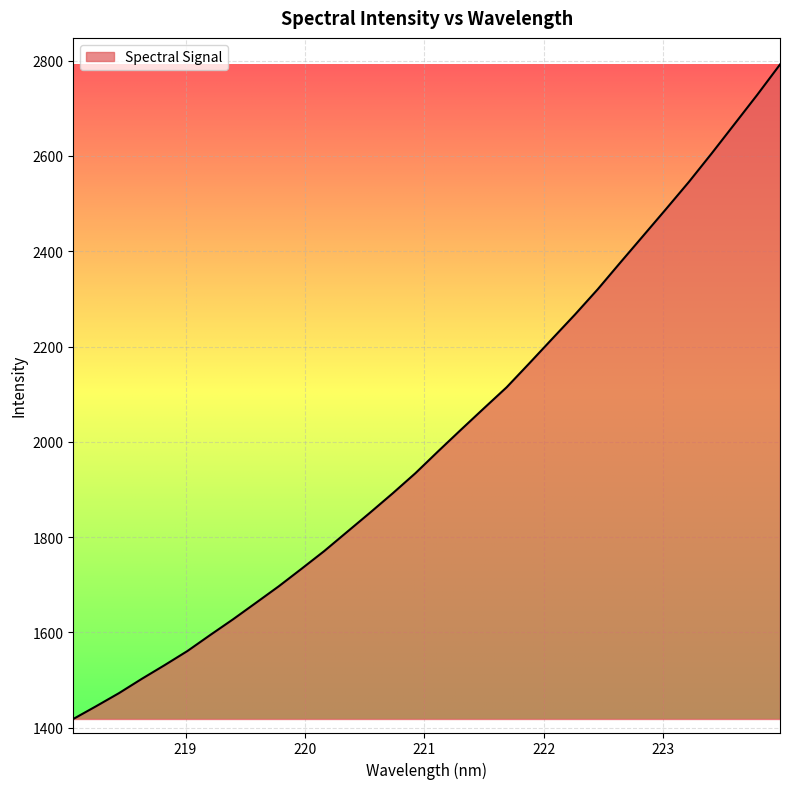

How many lines are shown in the chart?

1